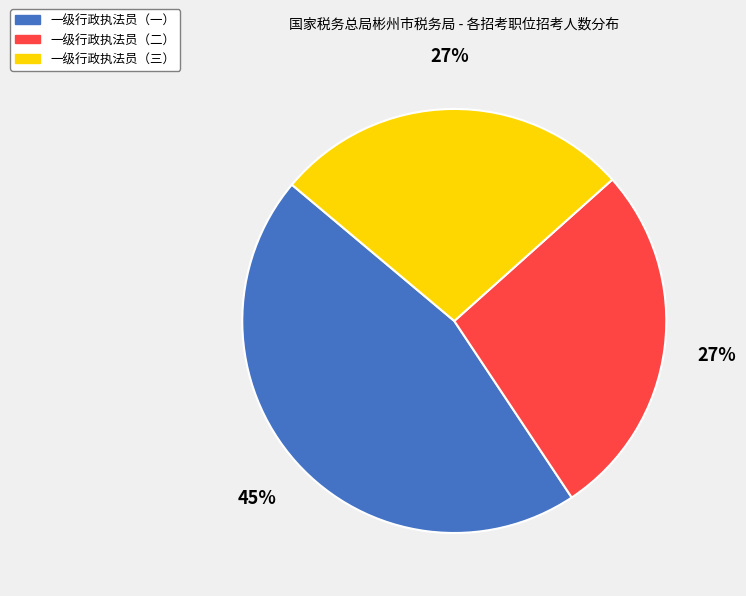

True or false: 一级行政执法员（一） accounts for 52% of the total.

False